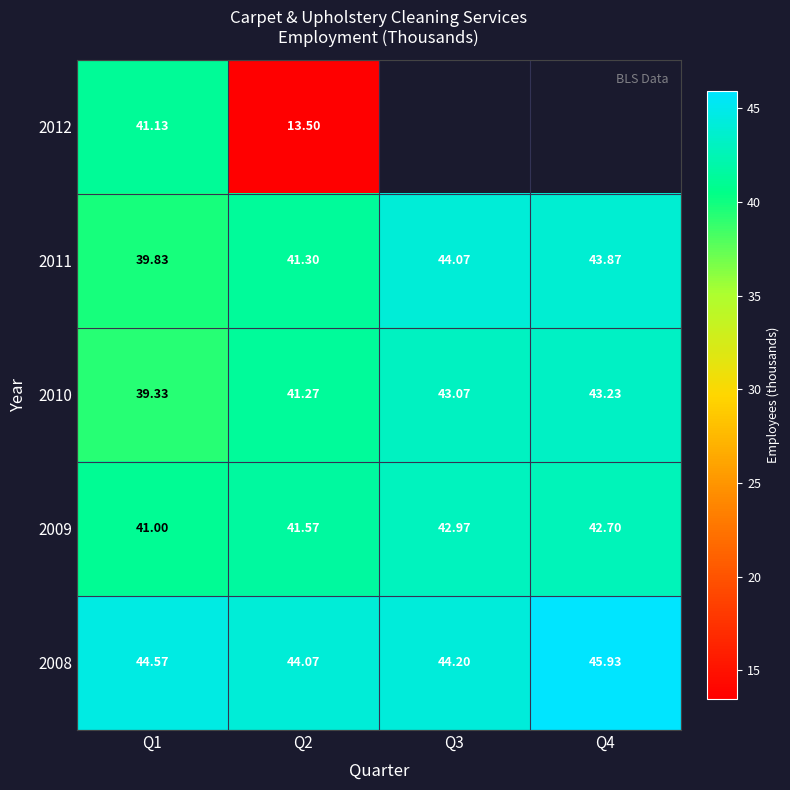

Between Q4 and Q1, which is larger?

Q1